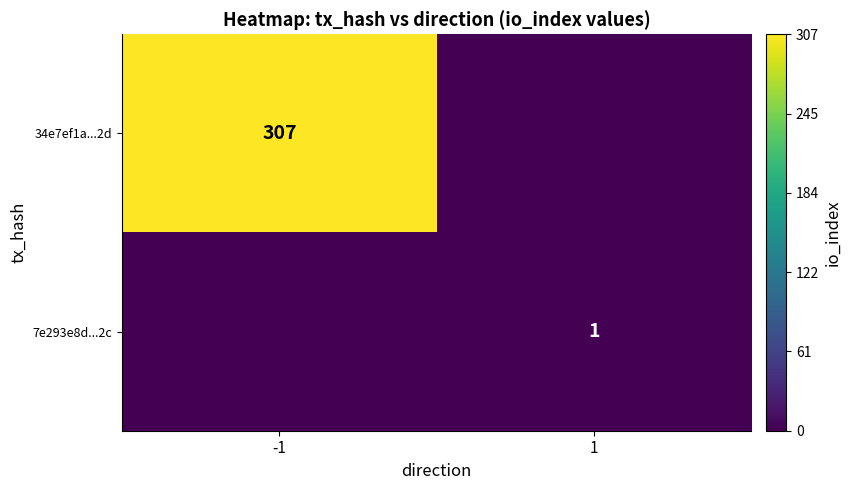

How many series are shown in this chart?

2